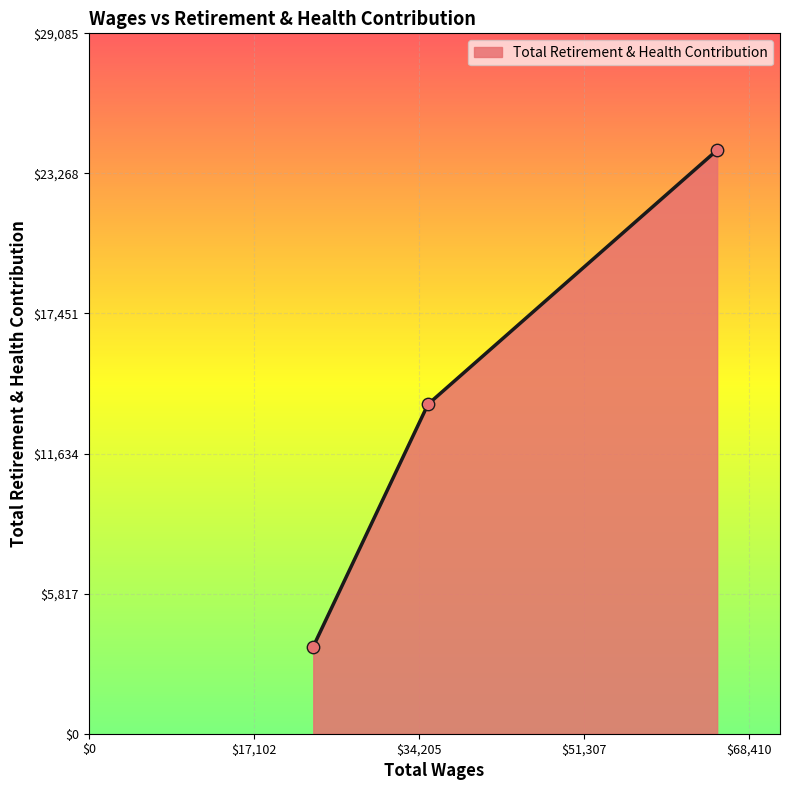

What is the difference between the maximum and minimum values?

20617